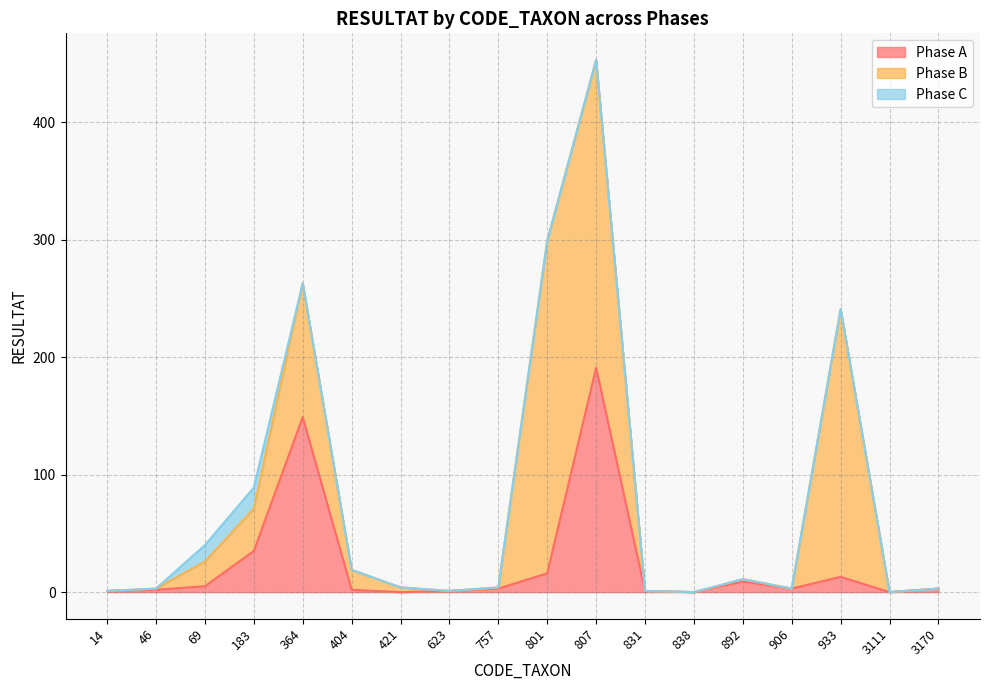

Where is Phase C nearest to the value 9?

69